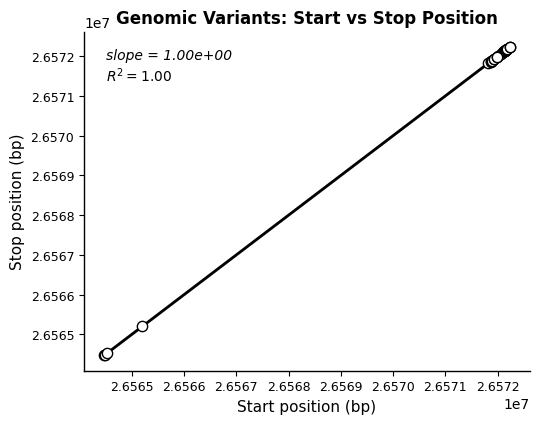

What Y value in the scatter plot is closest to 26568354?

26565202